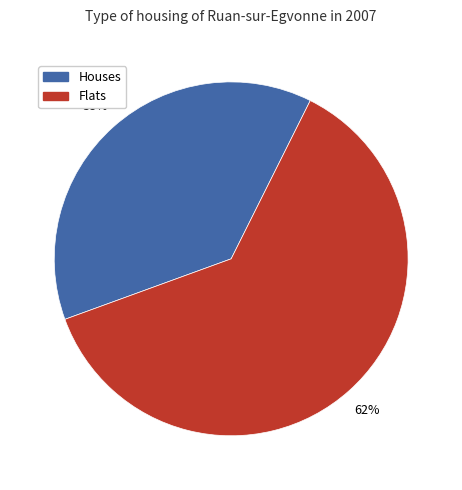

Which slice is the smallest?

Houses